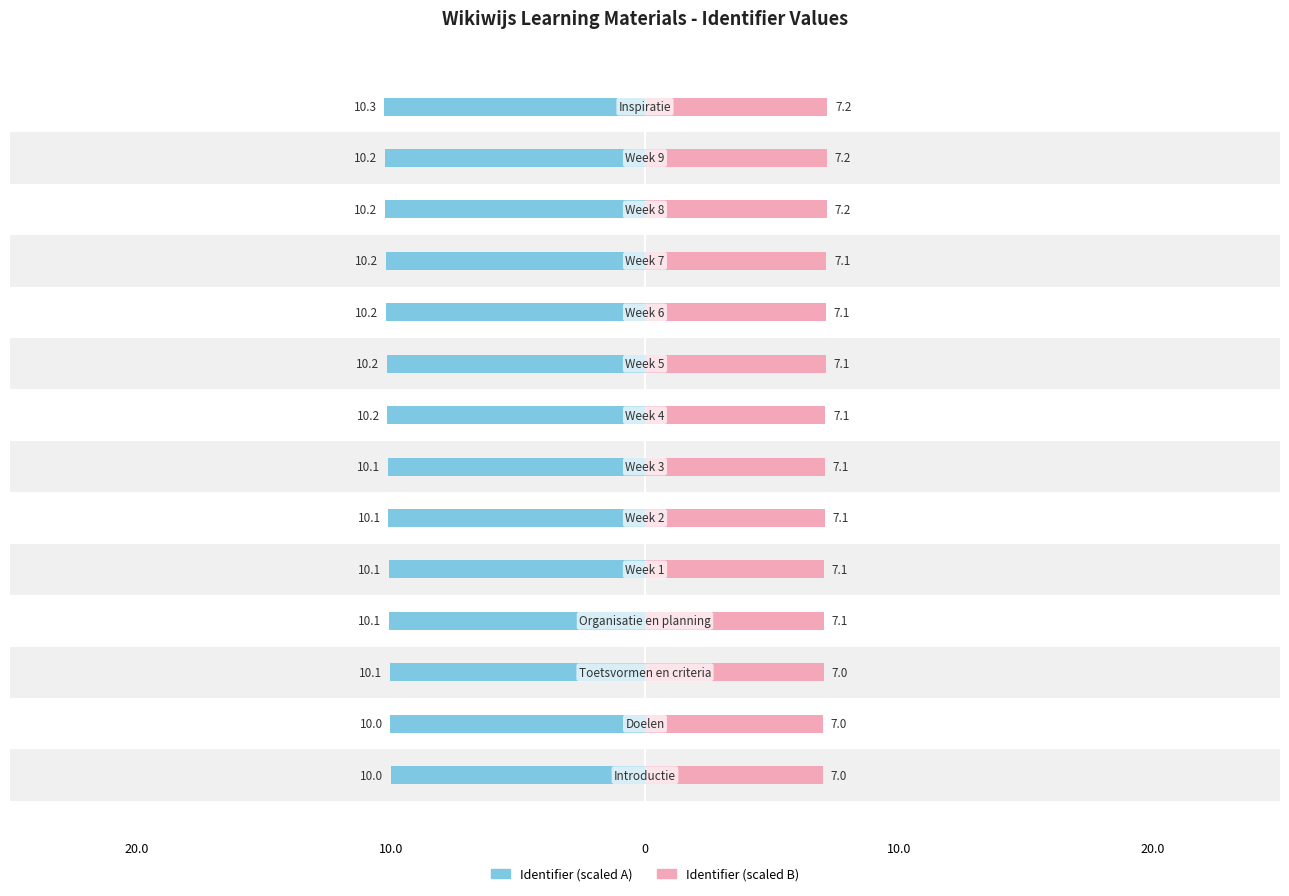

Is the value of Identifier (scaled A) at 13 greater than the value of Identifier (scaled B) at 11?

Yes